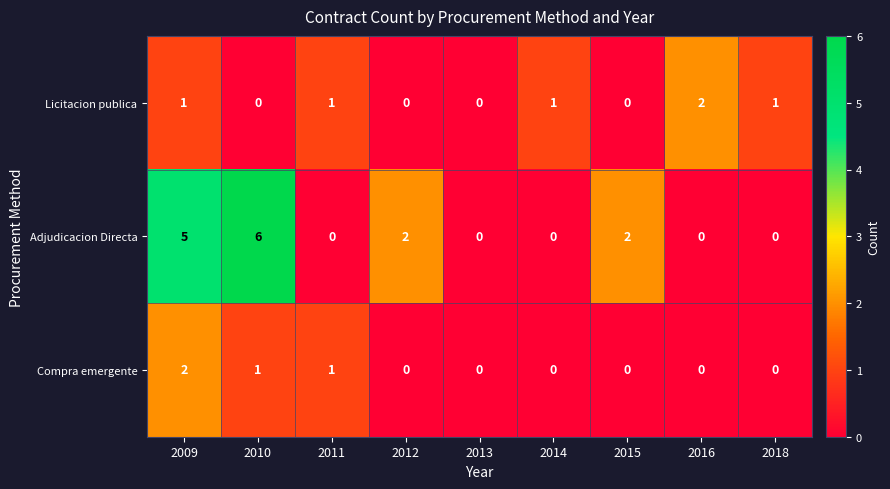

Reading left to right, extract all data points from this chart.

Licitacion publica: 1	0	1	0	0	1	0	2	1
Adjudicacion Directa: 5	6	0	2	0	0	2	0	0
Compra emergente: 2	1	1	0	0	0	0	0	0